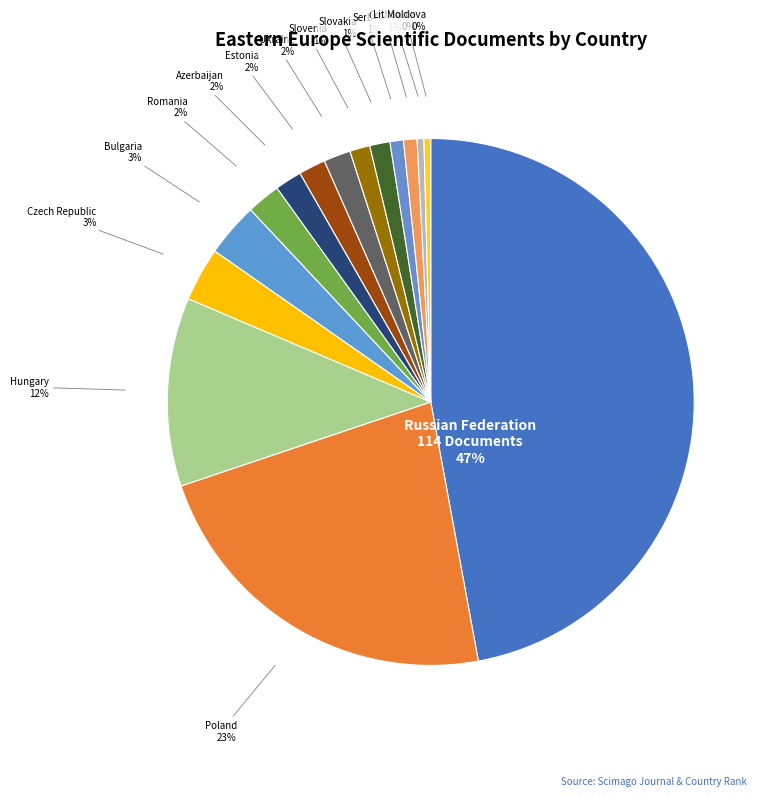

To the nearest percent, what portion does Serbia represent?

1%